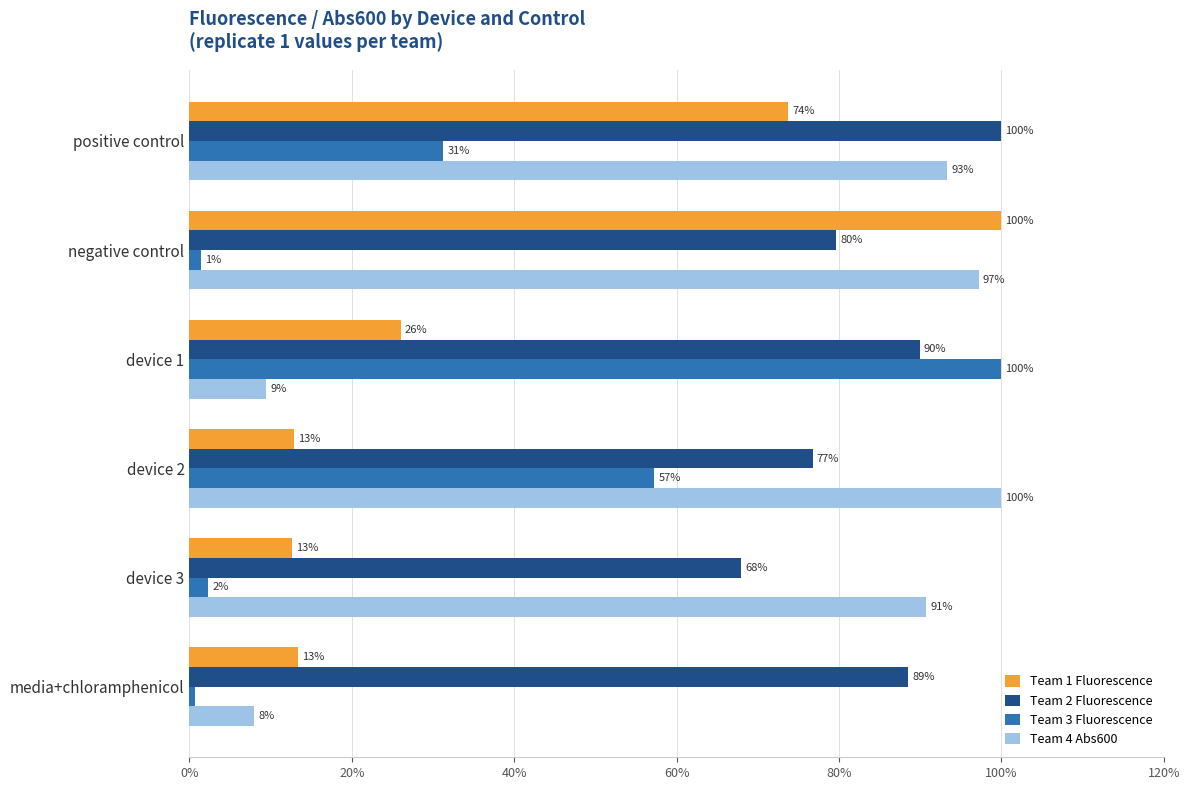

Rank the categories by Team 4 Abs600 value from lowest to highest.

media+chloramphenicol, device 1, device 3, positive control, negative control, device 2